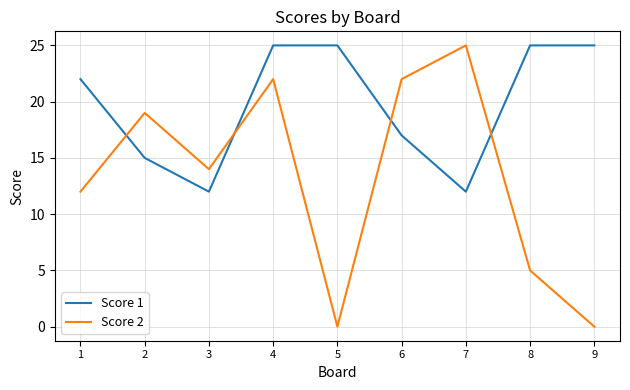

Where is Score 1 nearest to the value 18?

6